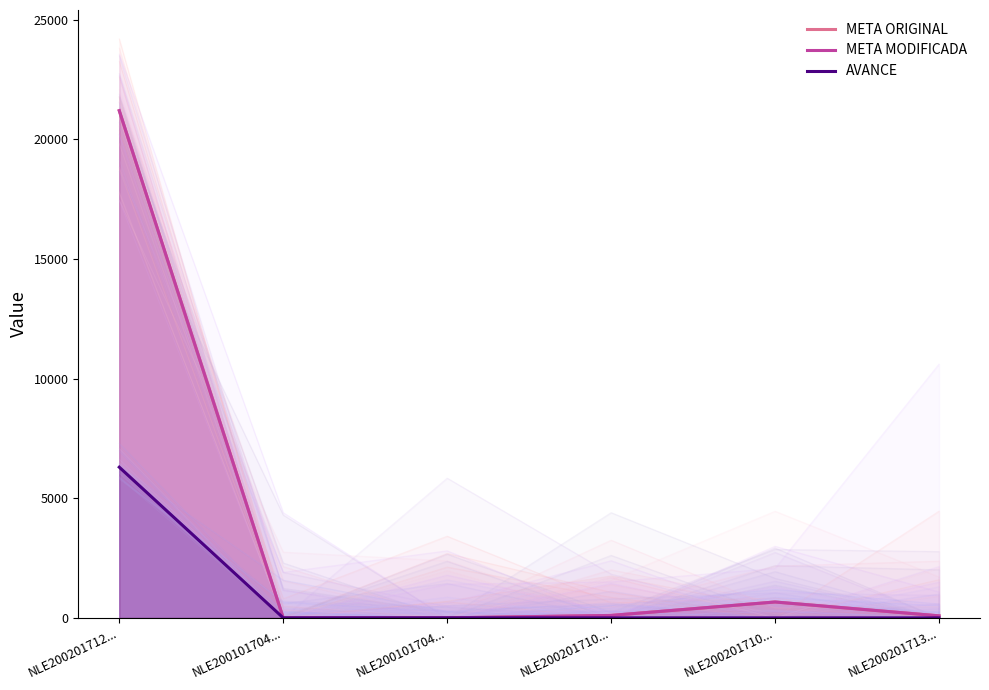

Is the value of META ORIGINAL at NLE200201710... greater than the value of META MODIFICADA at NLE200201713...?

Yes